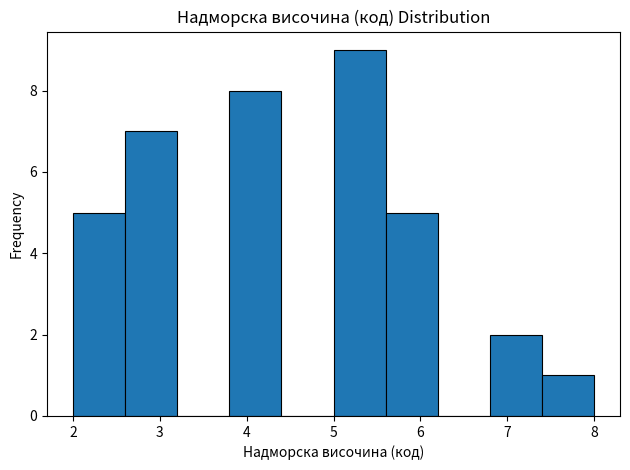

Reading left to right, transcribe this chart: for each bar, give the range it covers on the x-axis and its height. The values are not printed on the chart, so give them approximately, as read against the axis.

2.0 to 2.6: 5
2.6 to 3.2: 7
3.2 to 3.8: 0
3.8 to 4.4: 8
4.4 to 5.0: 0
5.0 to 5.6: 9
5.6 to 6.2: 5
6.2 to 6.8: 0
6.8 to 7.4: 2
7.4 to 8.0: 1